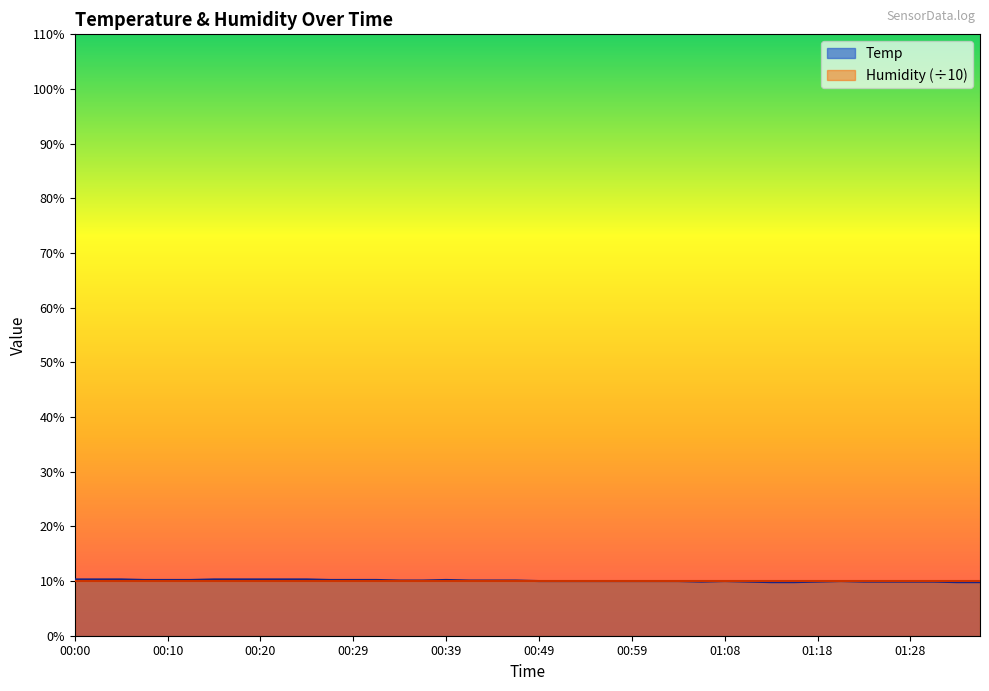

Reading left to right, list all the values displayed in this chart.

10.3	10.3	10.3	10.2	10.2	10.2	10.3	10.3	10.3	10.3	10.3	10.2	10.2	10.2	10.1	10.1	10.2	10.1	10.1	10.1	10.0	10.0	10.0	10.0	10.0	10.0	10.0	9.9	10.0	9.9	9.8	9.8	9.9	10.0	9.9	9.9	9.9	9.9	9.8	9.8